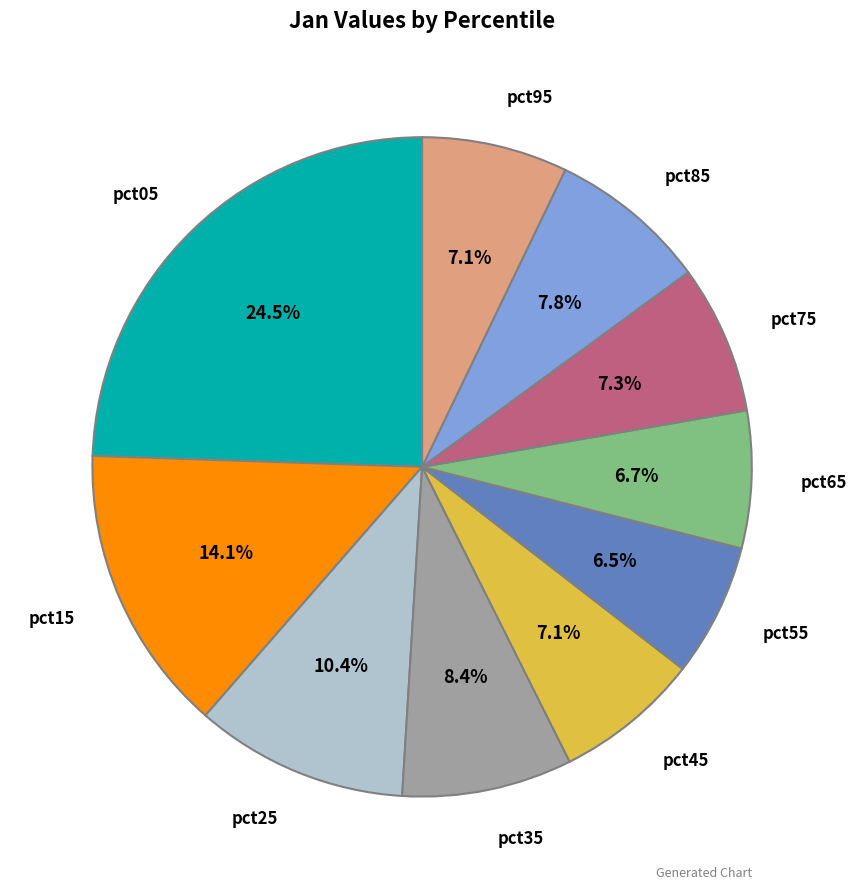

Between pct95 and pct05, which is larger?

pct05